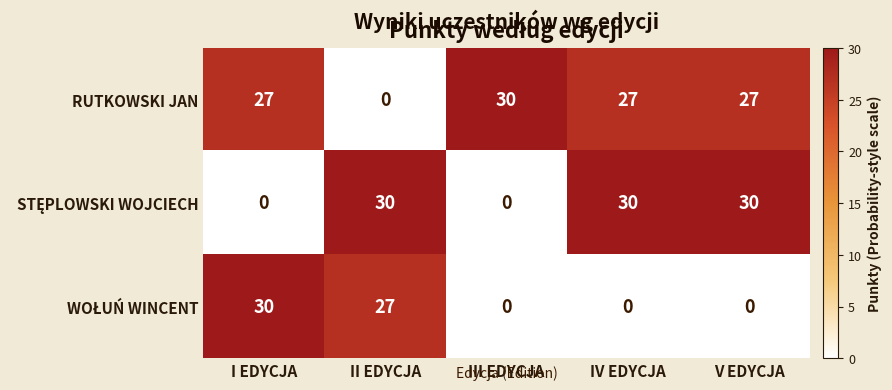

How many categories are shown in the chart?

5